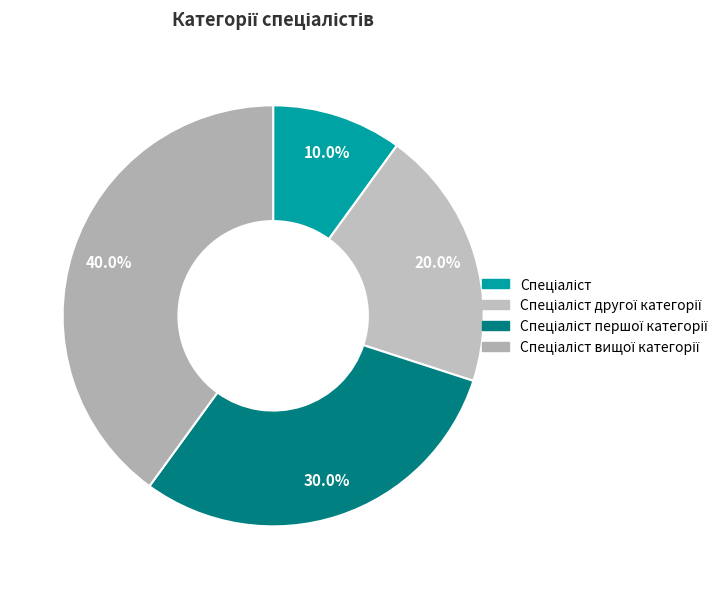

How many slices are in this pie chart?

4